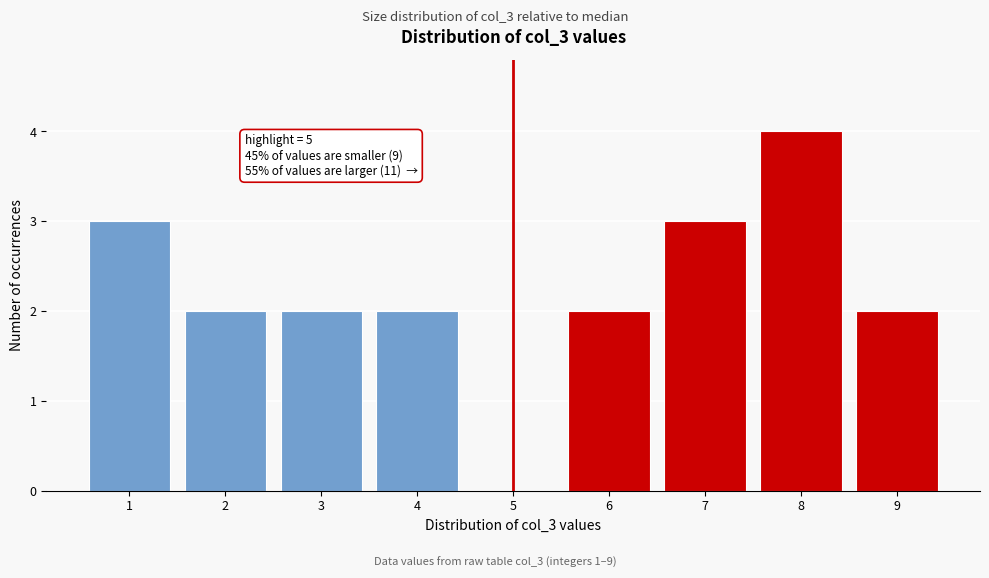

Over which range of the x-axis is the bar tallest?

7.5 to 8.5